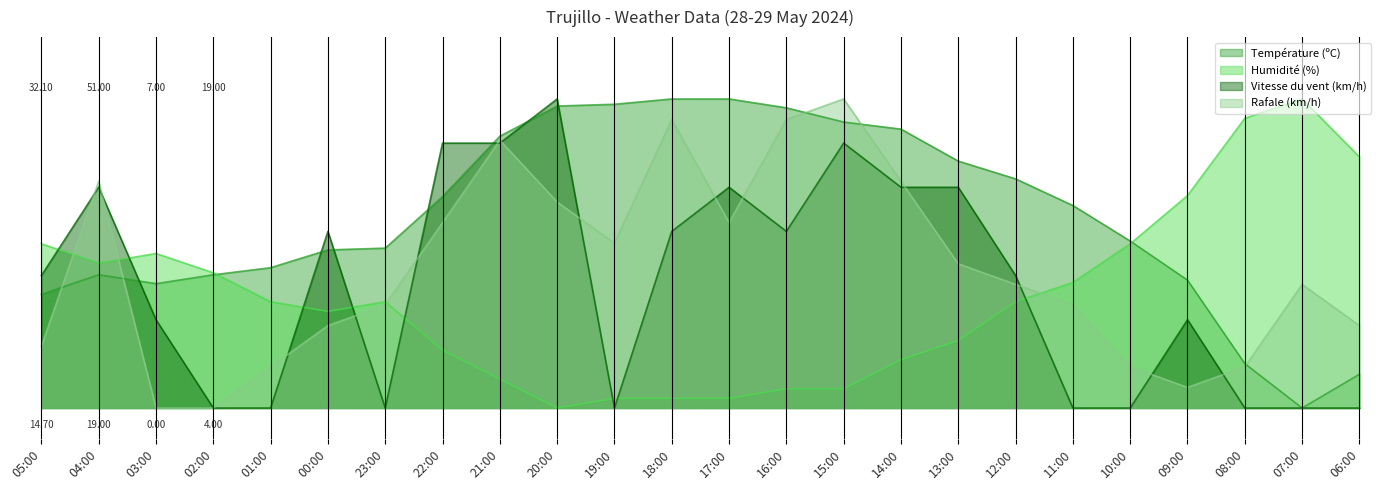

Is it true that Humidité (%) equals 0.3 at 13:00?

False